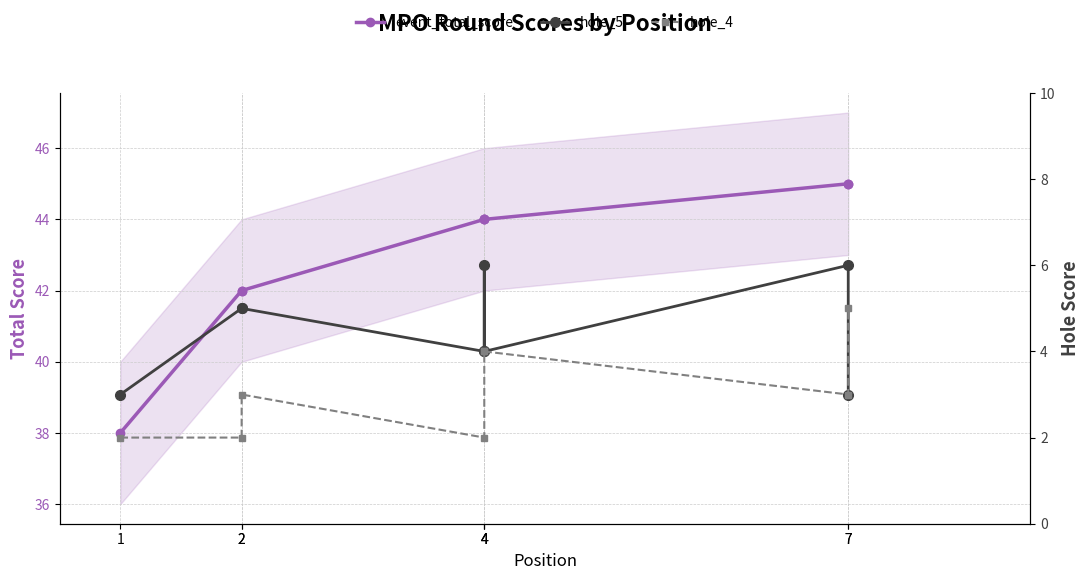

What are all the series names shown in the legend?

event_total_score, hole_5, hole_4